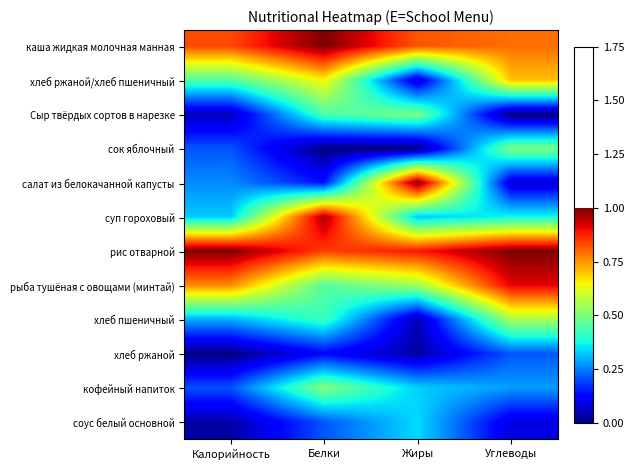

List the series in order of their peak value, highest first.

каша жидкая молочная манная, салат из белокачанной капусты, рис отварной, суп гороховый, рыба тушёная с овощами (минтай), хлеб ржаной/хлеб пшеничный, хлеб пшеничный, кофейный напиток, сок яблочный, Сыр твёрдых сортов в нарезке, соус белый основной, хлеб ржаной